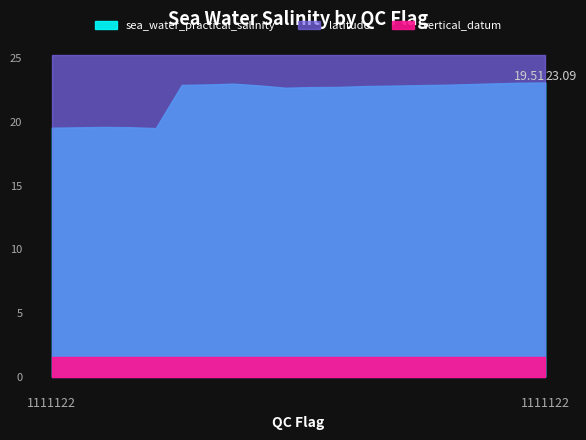

What is the label of the 19th point from the right?

1111122